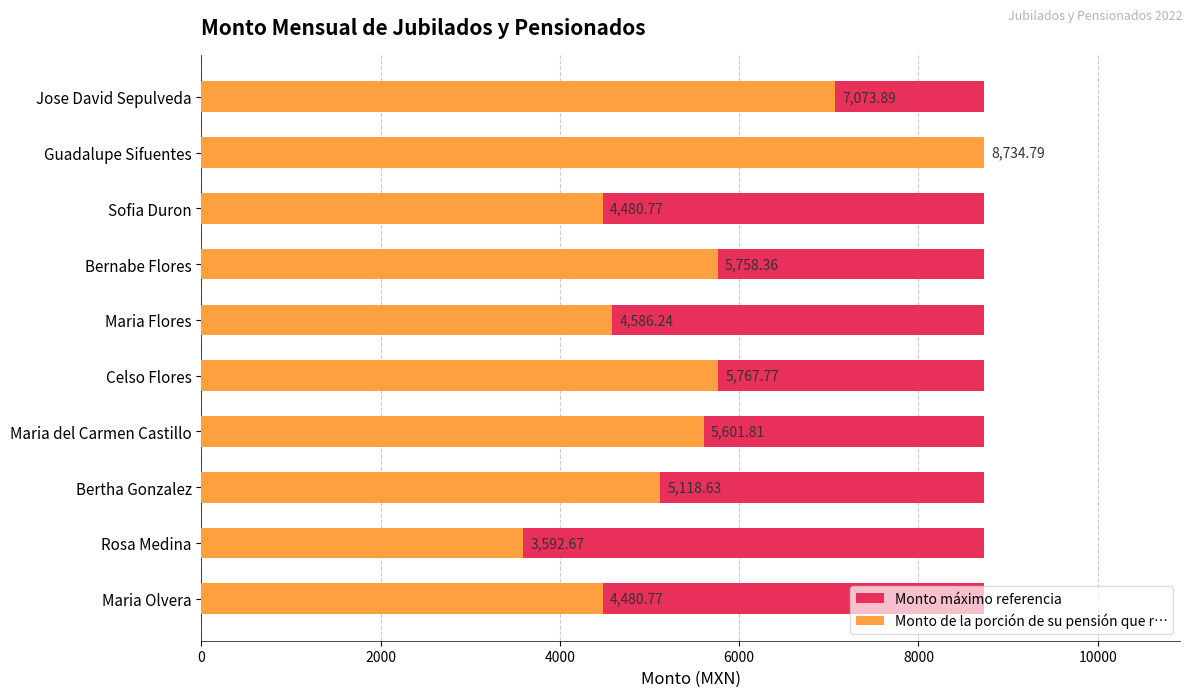

List the series in order of their overall mean, lowest first.

Monto máximo referencia, Monto de la porción de su pensión que r…